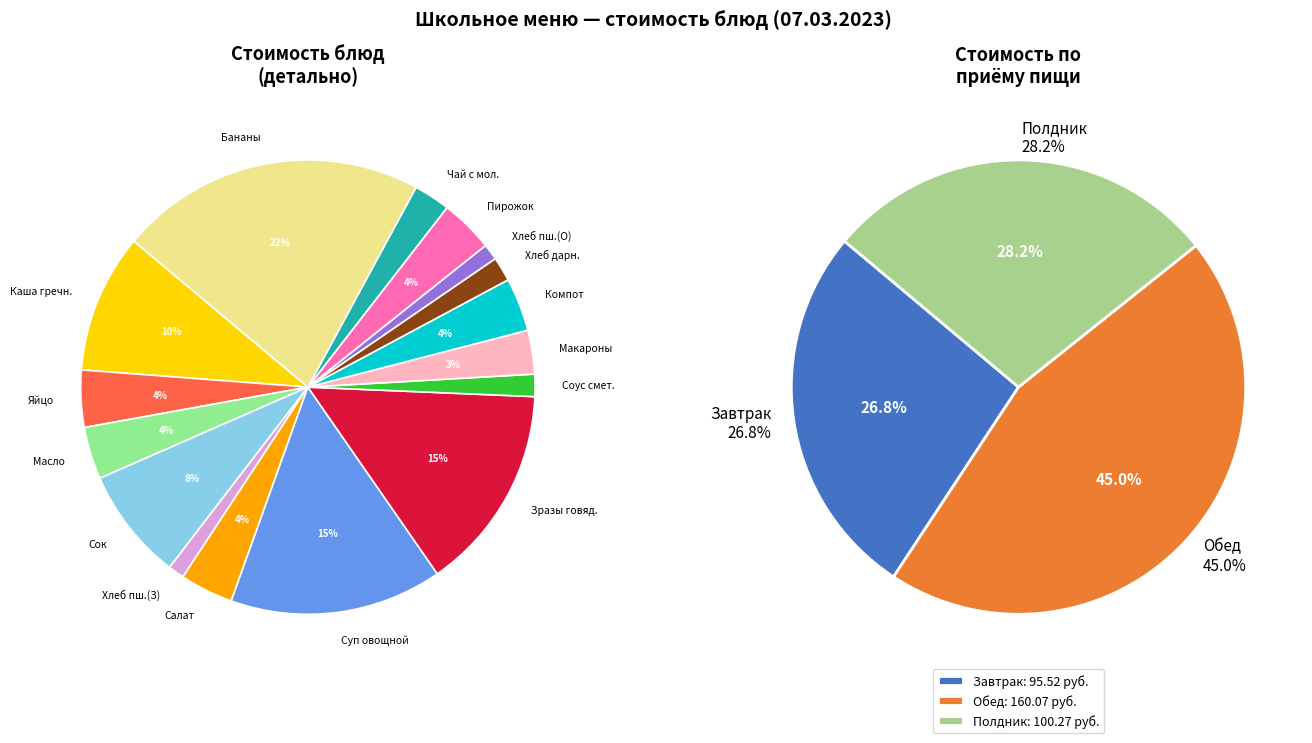

What is the ratio of the value at компот из яблок и ягод to the value at Пирожок с повидлом?

1.0